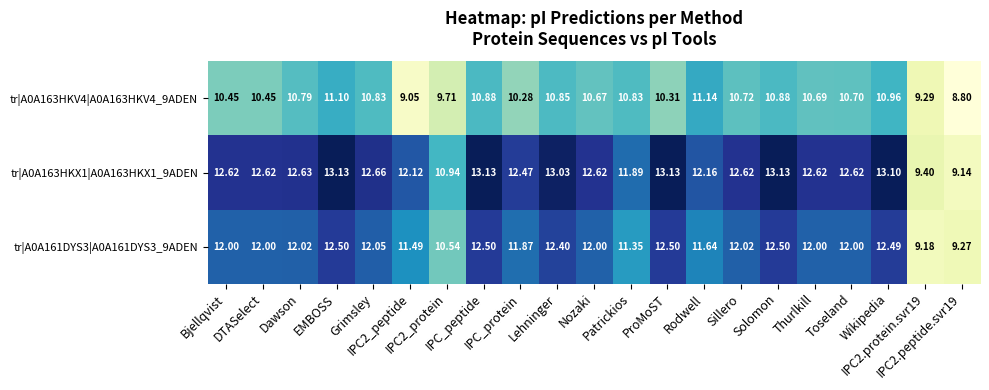

How many data points in tr|A0A161DYS3|A0A161DYS3_9ADEN are less than 12?

7